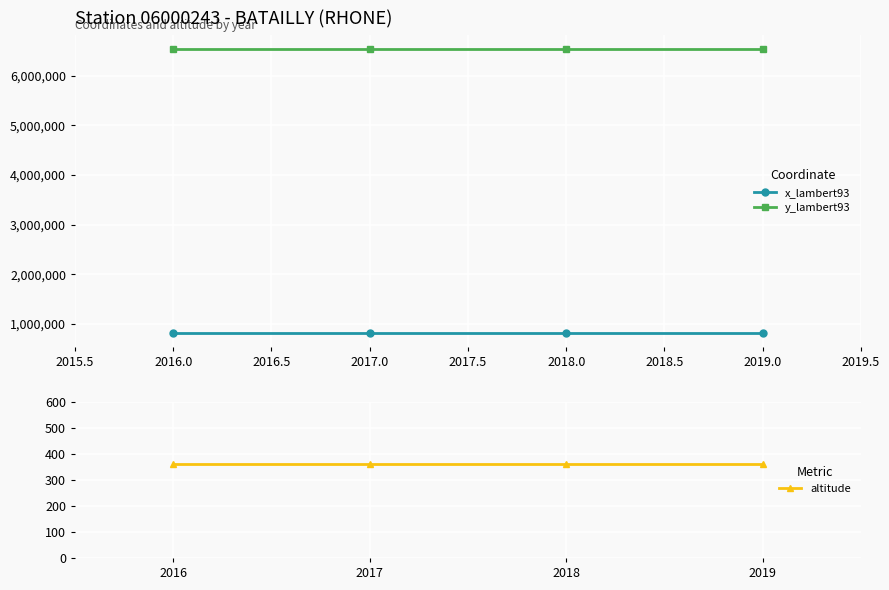

Reading left to right, list all the values displayed in this chart.

x_lambert93: 817902	817902	817902	817902
y_lambert93: 6529724	6529724	6529724	6529724
altitude: 360	360	360	360